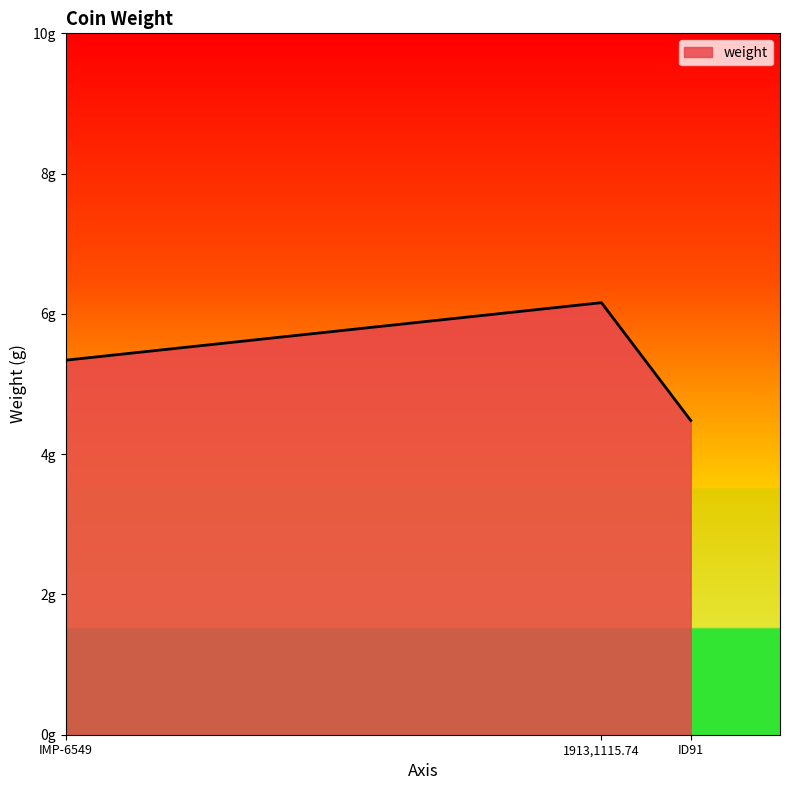

Does the chart have visible grid lines?

No